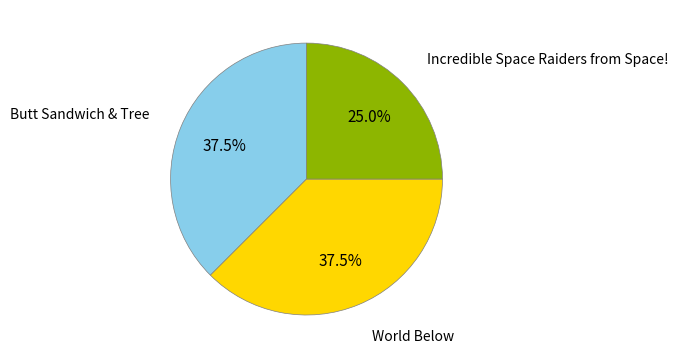

Is there any slice that represents more than half of the pie?

No